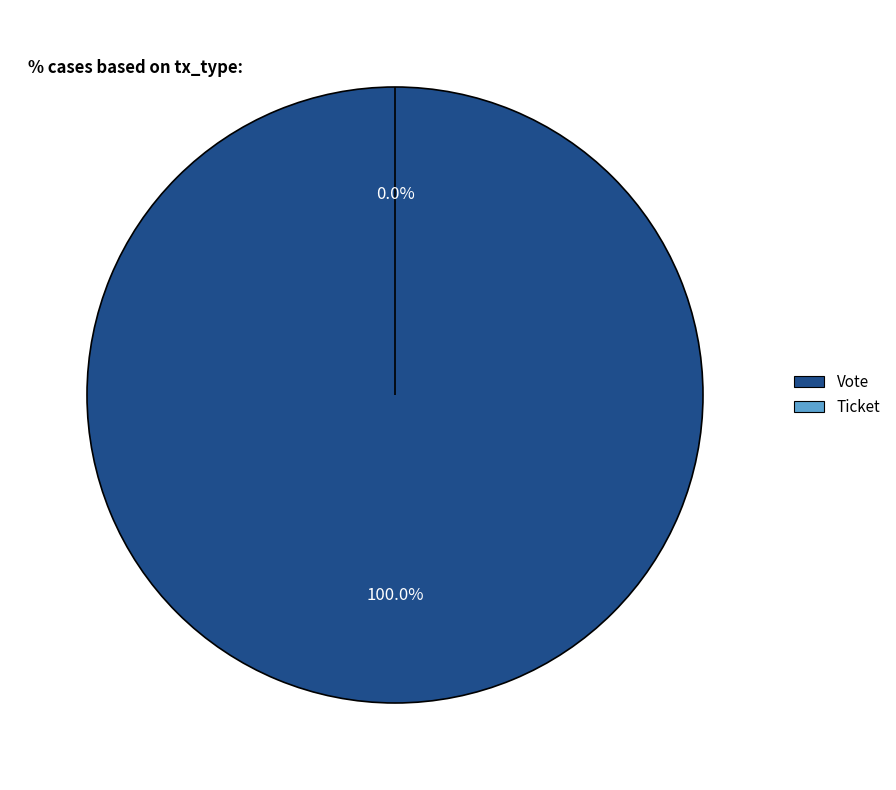

Rank the categories by value from lowest to highest.

Ticket, Vote